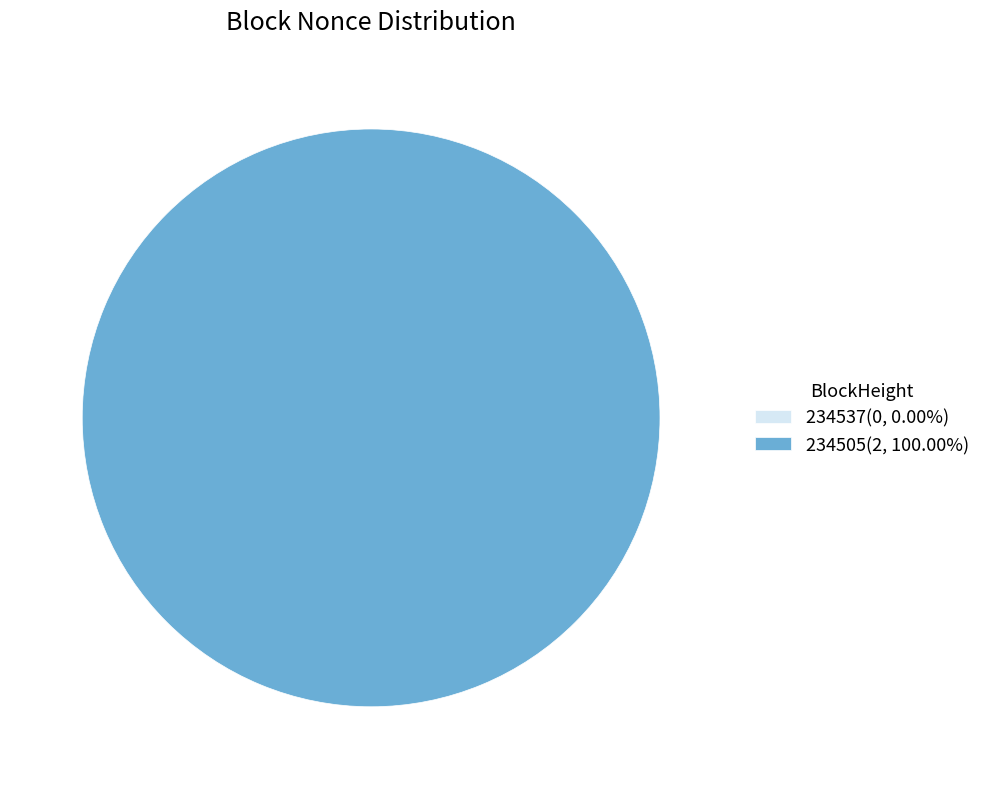

Which slice is the largest?

234505